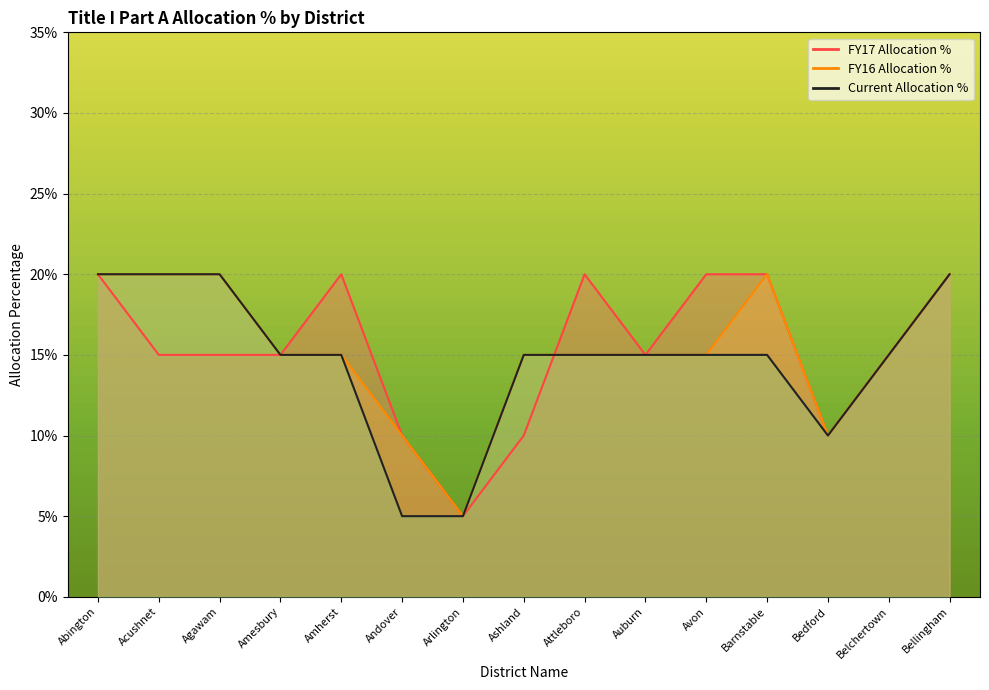

Which series ends up on top after the final intersection of FY17 Allocation % and Current Allocation %?

FY17 Allocation %